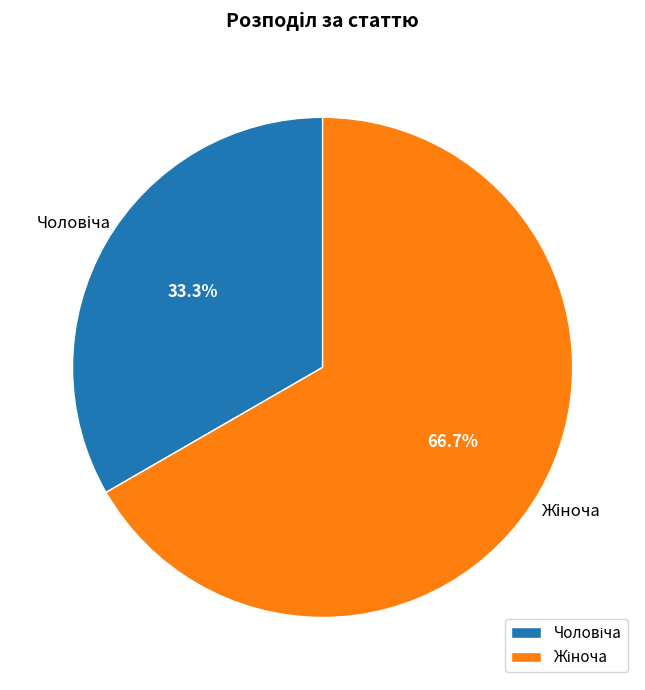

Is there any slice that represents more than half of the pie?

Yes